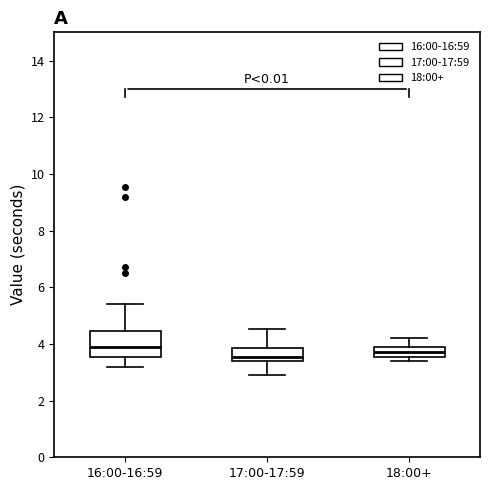

Reading left to right, transcribe this box plot: for each box, give where its median line is, the range the box spans, and where its two whiskers end, as read against the y-axis. The values are not printed on the chart, so give them approximately, as read against the axis.

16:00-16:59: median 4.0, box 3.6 to 4.4, whiskers 3.2 to 5.4
17:00-17:59: median 3.6, box 3.4 to 3.8, whiskers 3.0 to 4.6
18:00+: median 3.8, box 3.6 to 4.0, whiskers 3.4 to 4.2